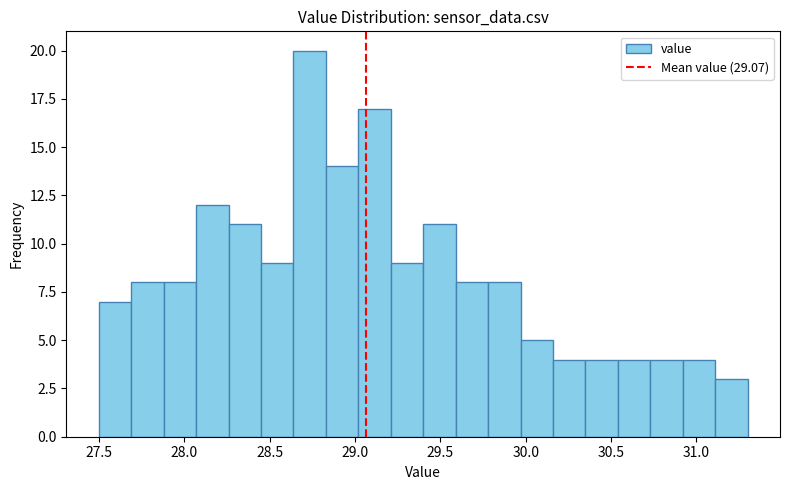

Read against the x-axis, roughly where is the centre of the tallest bar?

28.75